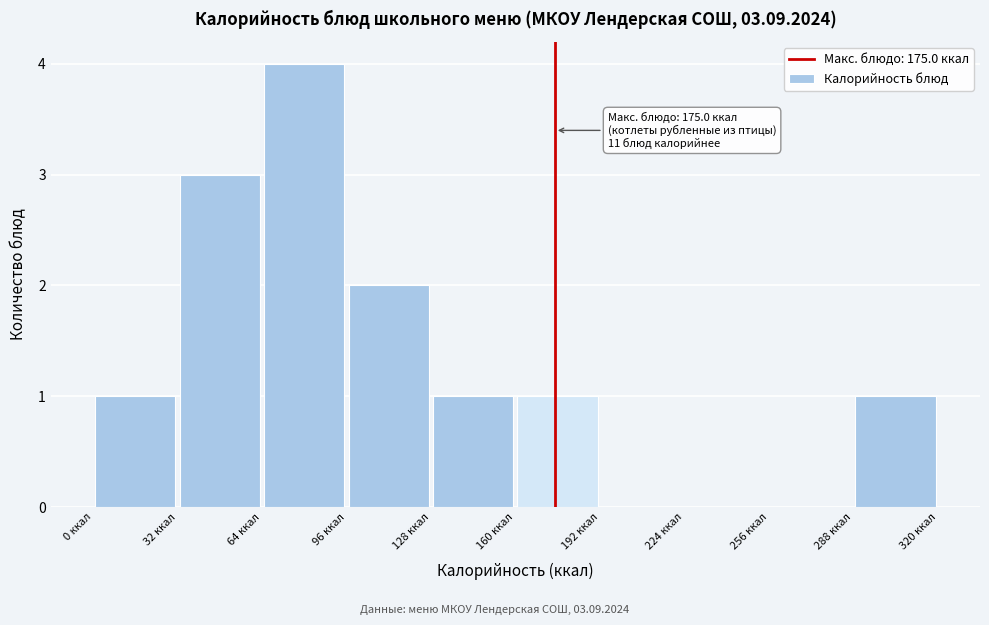

Which range on the x-axis has the tallest bar?

64 to 96